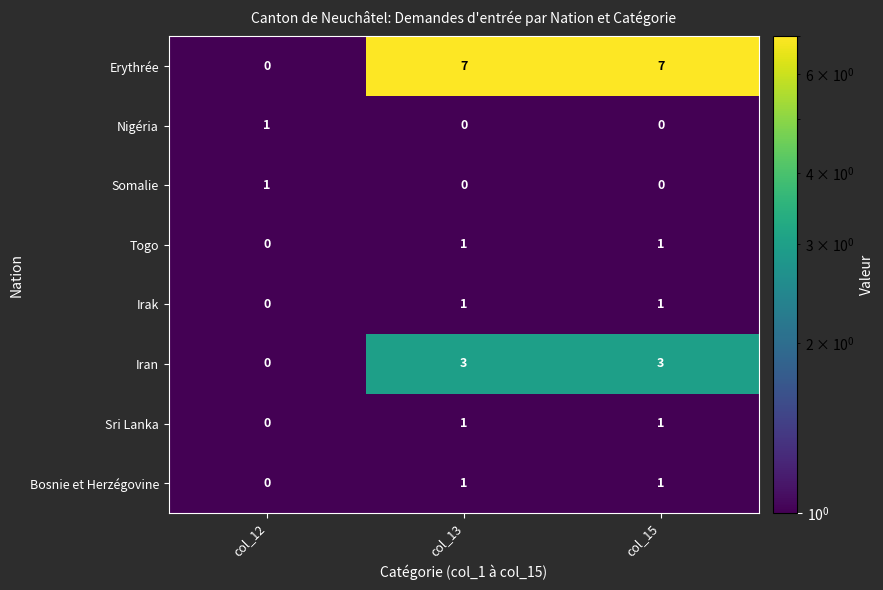

Reading right to left, extract all data points from this chart.

Erythrée: col_15=7	col_13=7	col_12=0
Nigéria: col_15=0	col_13=0	col_12=1
Somalie: col_15=0	col_13=0	col_12=1
Togo: col_15=1	col_13=1	col_12=0
Irak: col_15=1	col_13=1	col_12=0
Iran: col_15=3	col_13=3	col_12=0
Sri Lanka: col_15=1	col_13=1	col_12=0
Bosnie et Herzégovine: col_15=1	col_13=1	col_12=0